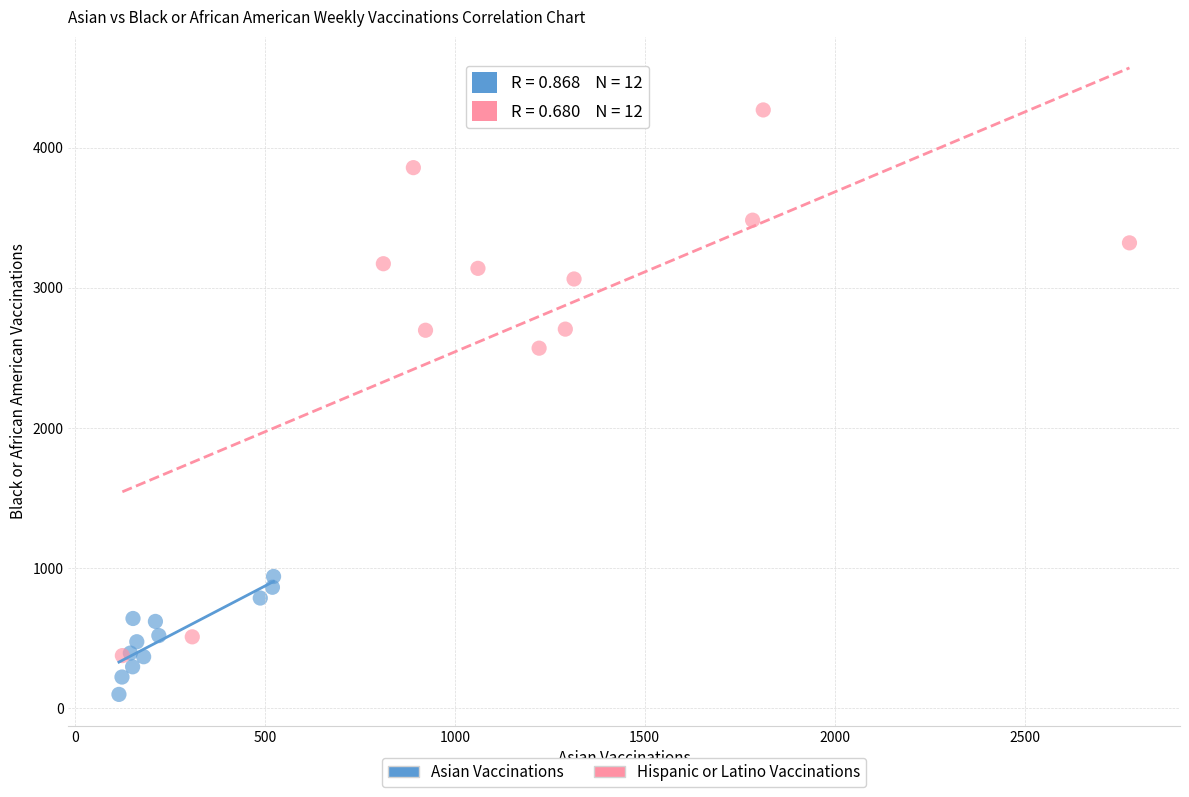

Which series contains the lowest Y value?

Asian Vaccinations